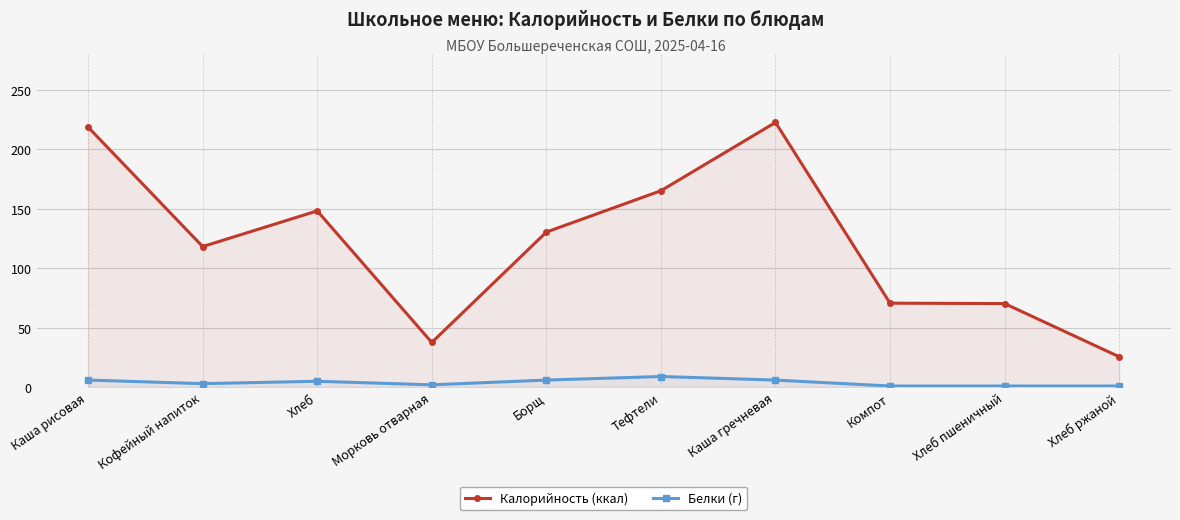

True or false: Белки (г) and Калорийность (ккал) intersect in this chart.

False